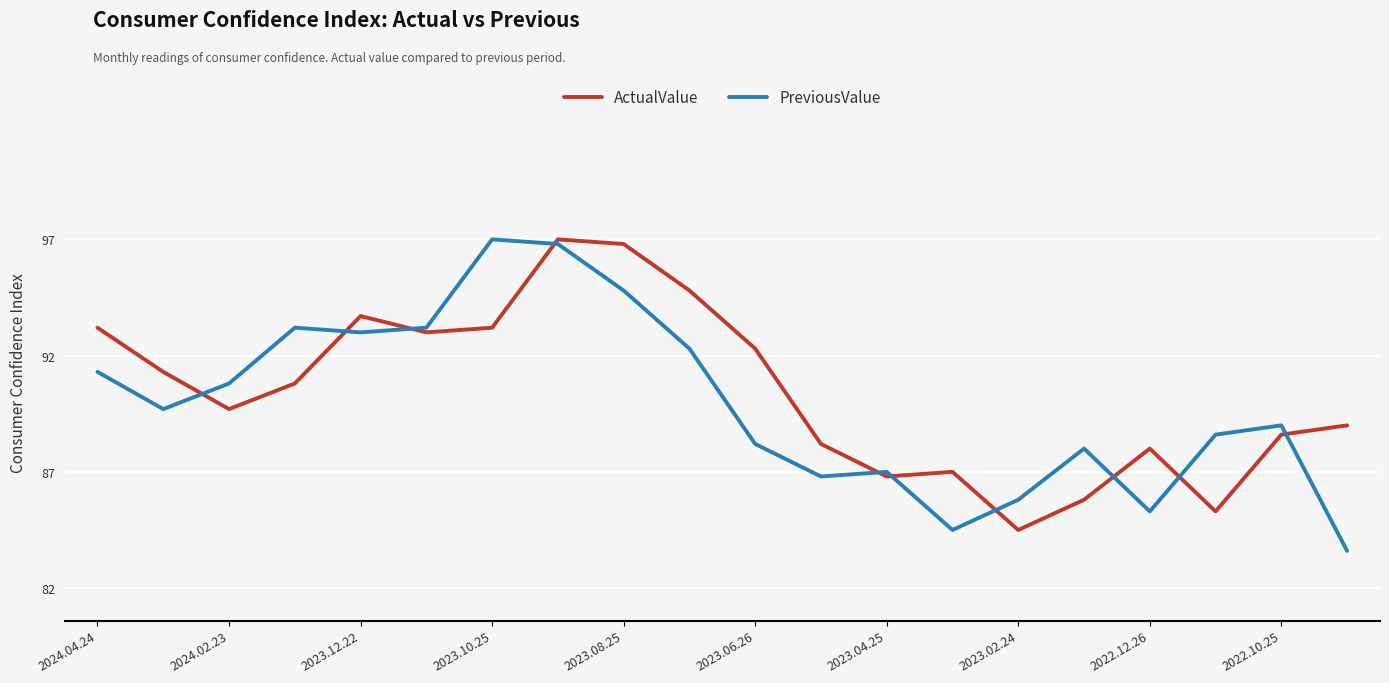

How many interior local peaks does the ActualValue series have?

4